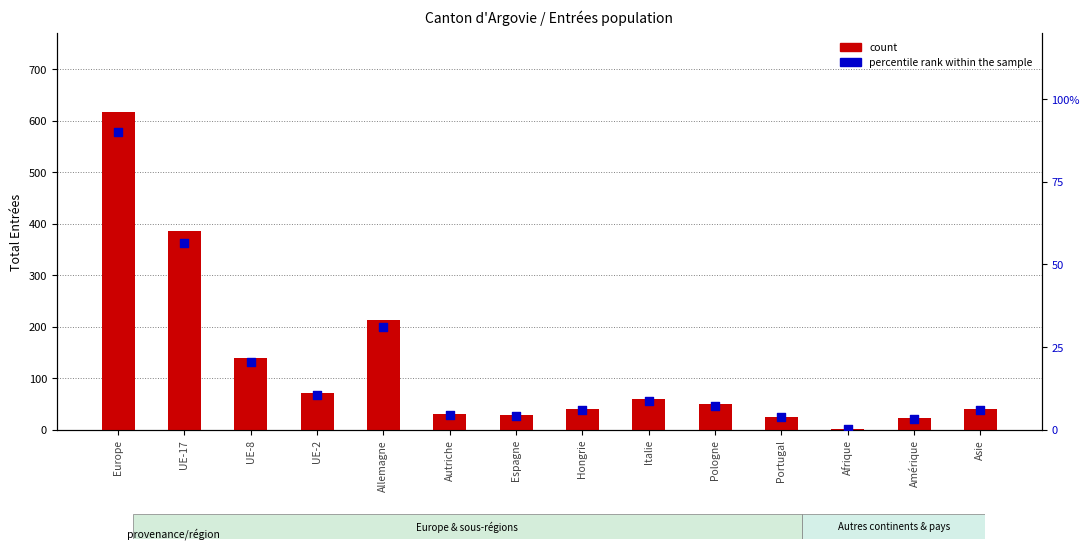

Which series has the largest total across all categories?

count